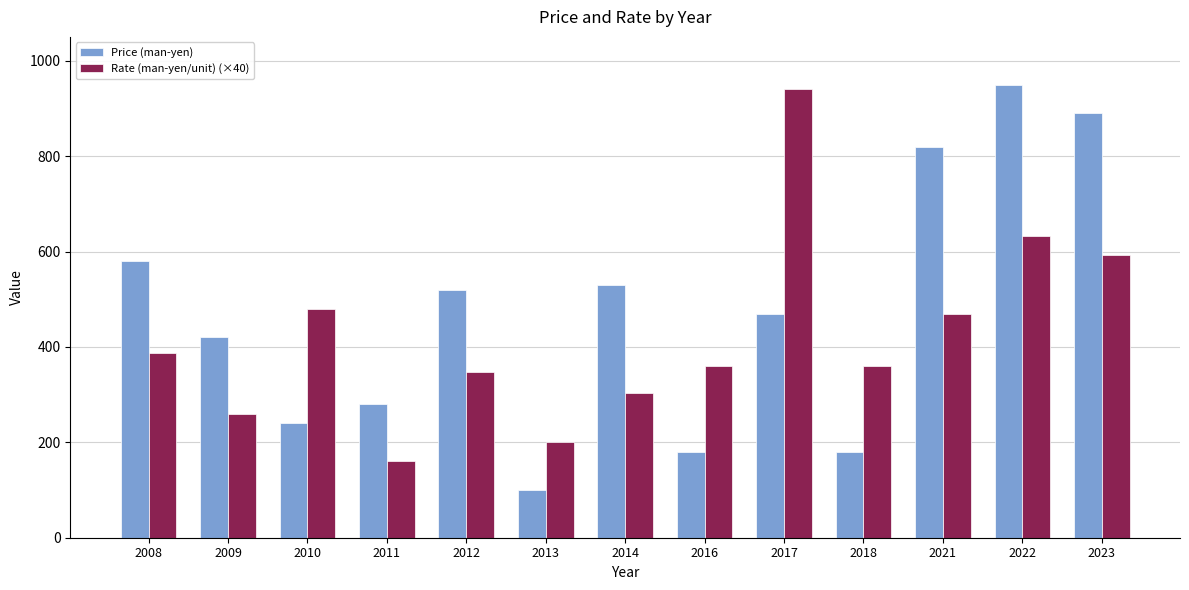

What is the value of the Rate (man-yen/unit) (×40) bar at the 11th from the left?

468